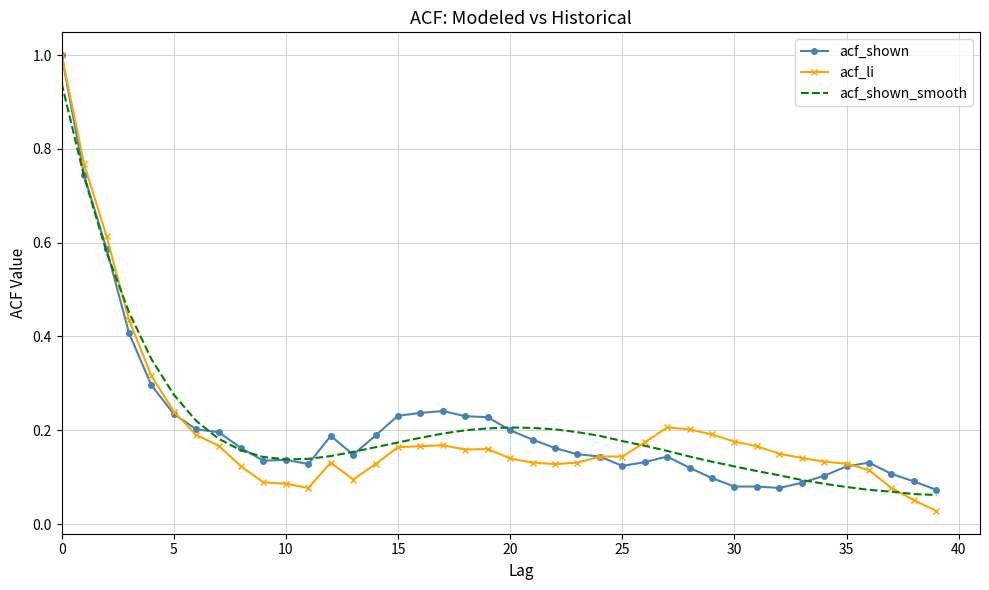

Which series has the widest spread of values?

acf_li